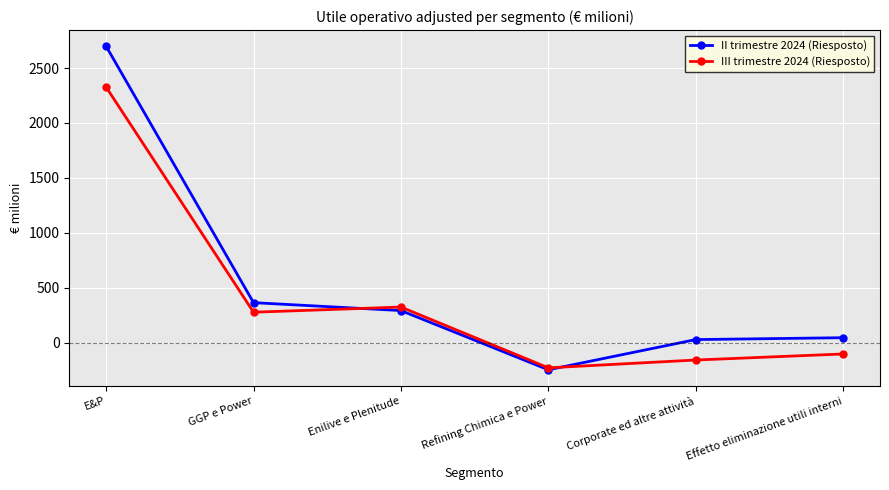

Which series has the largest total across all categories?

II trimestre 2024 (Riesposto)